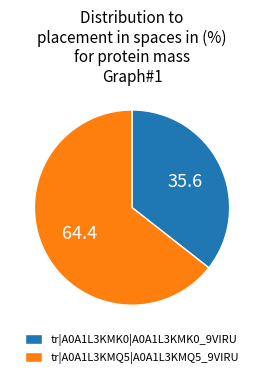

Rank the categories by value from lowest to highest.

tr|A0A1L3KMK0|A0A1L3KMK0_9VIRU, tr|A0A1L3KMQ5|A0A1L3KMQ5_9VIRU